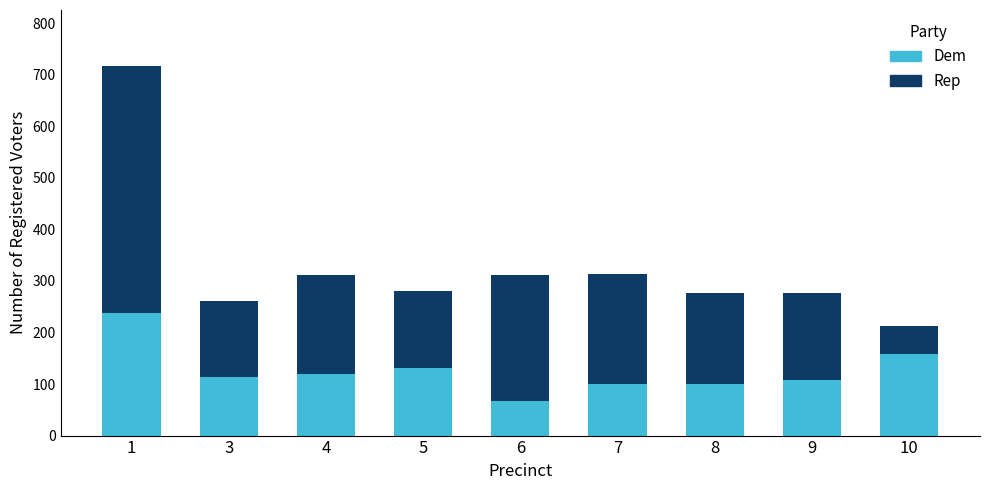

What is the total value across all series at 3?

261